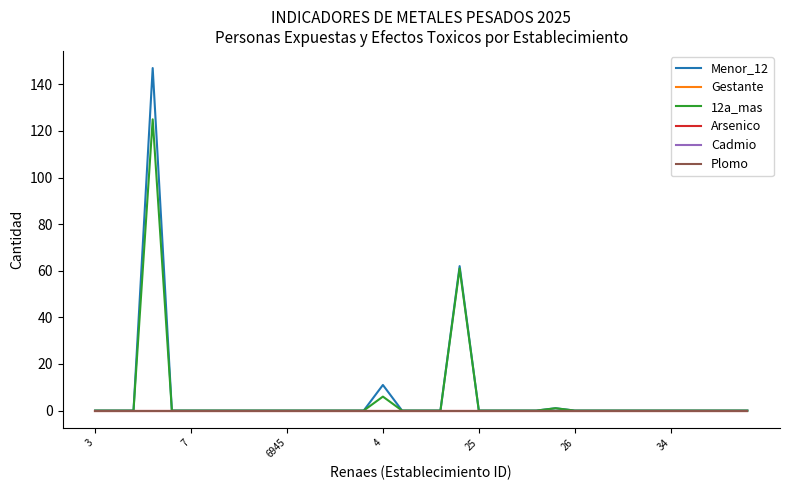

True or false: Arsenico and Cadmio cross at least once.

False